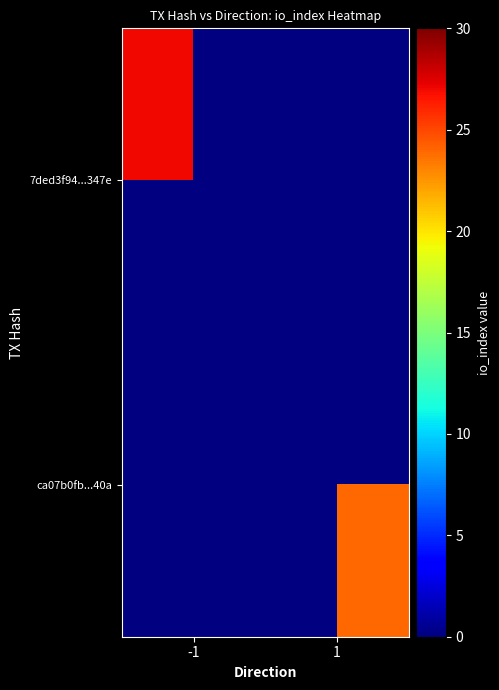

Count the number of categories in the chart.

2